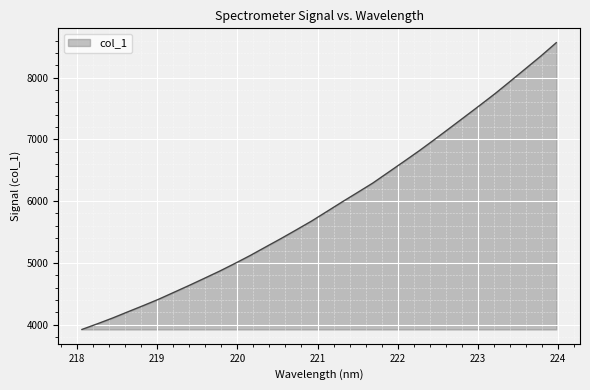

What is the minimum value shown in the chart?

3921.7